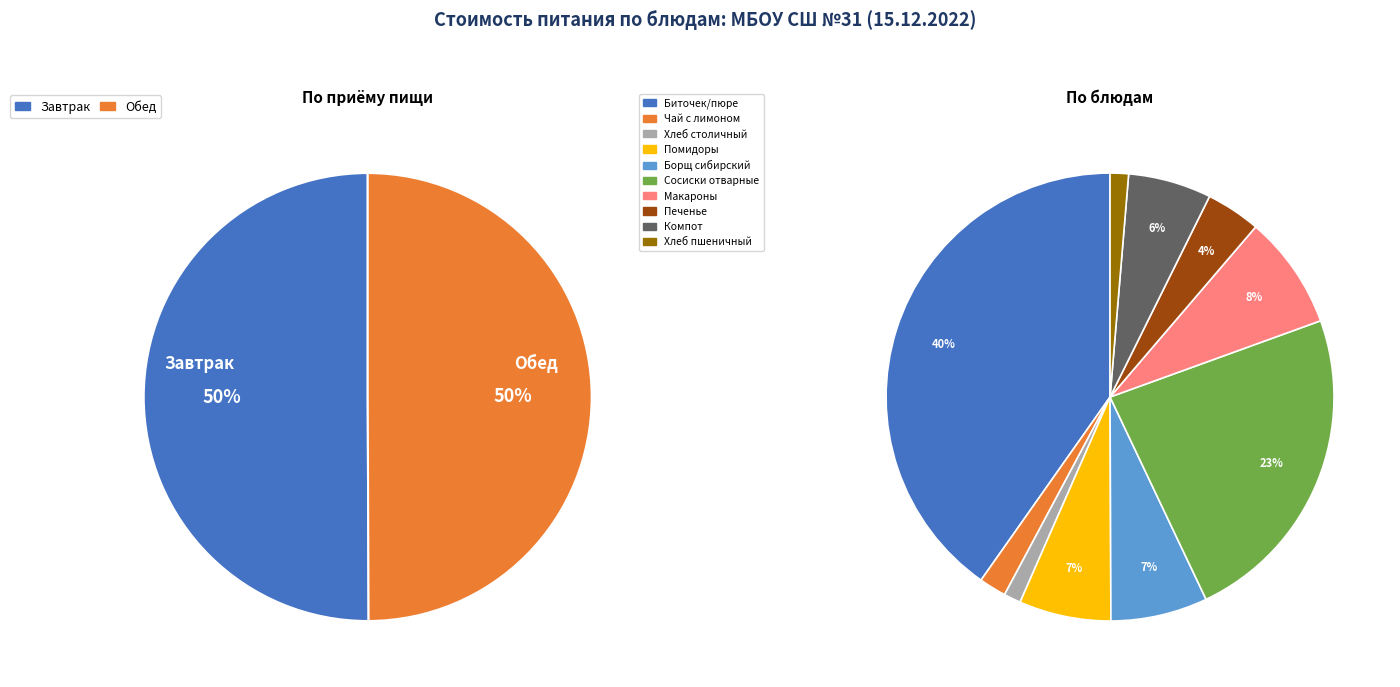

Is it true that Помидоры (томаты)свежие is 18% of the pie?

False